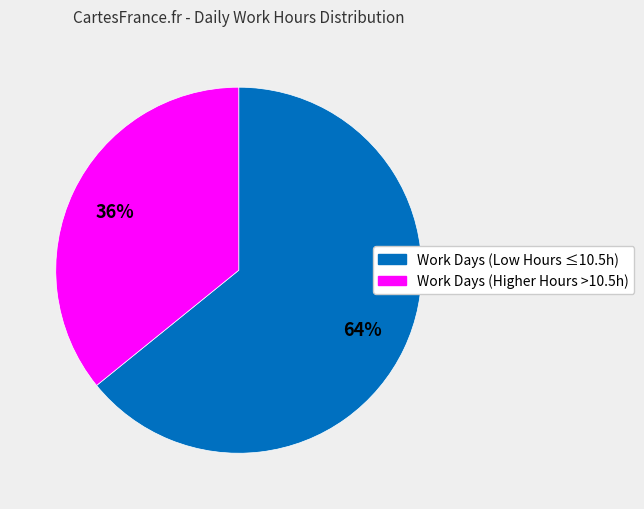

To the nearest percent, what is the average slice percentage?

50%